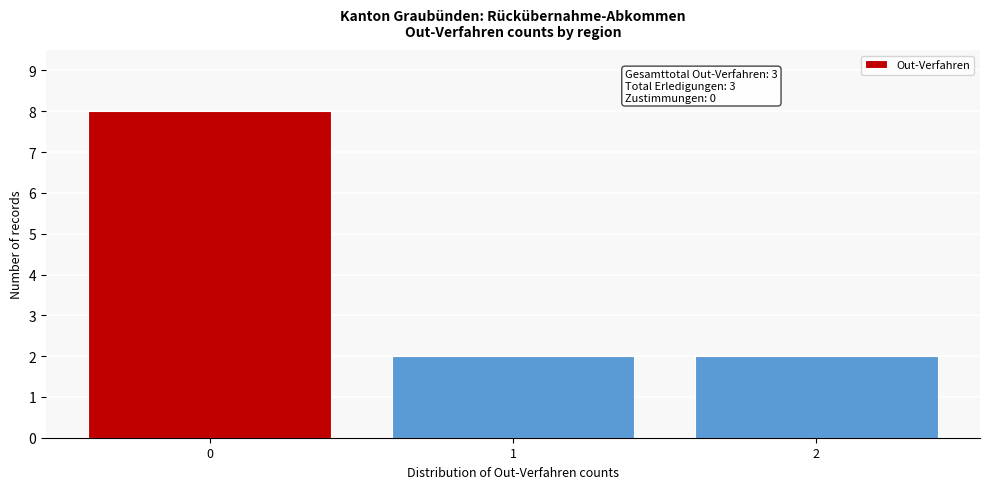

Which range on the x-axis has the tallest bar?

-0.5 to 0.5